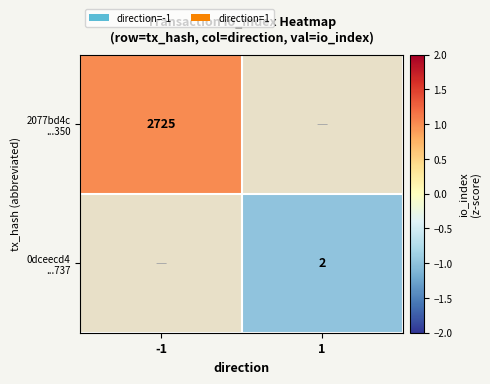

Read the 0dceecd4 ...737 value at 1.

-1.0